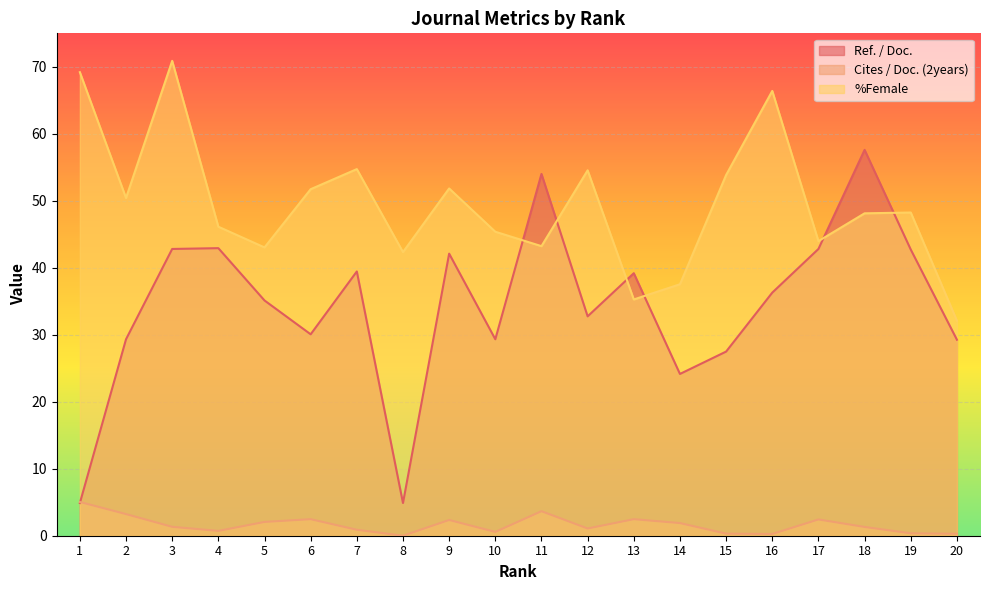

True or false: %Female has more than 1 points higher than both neighbors.

True